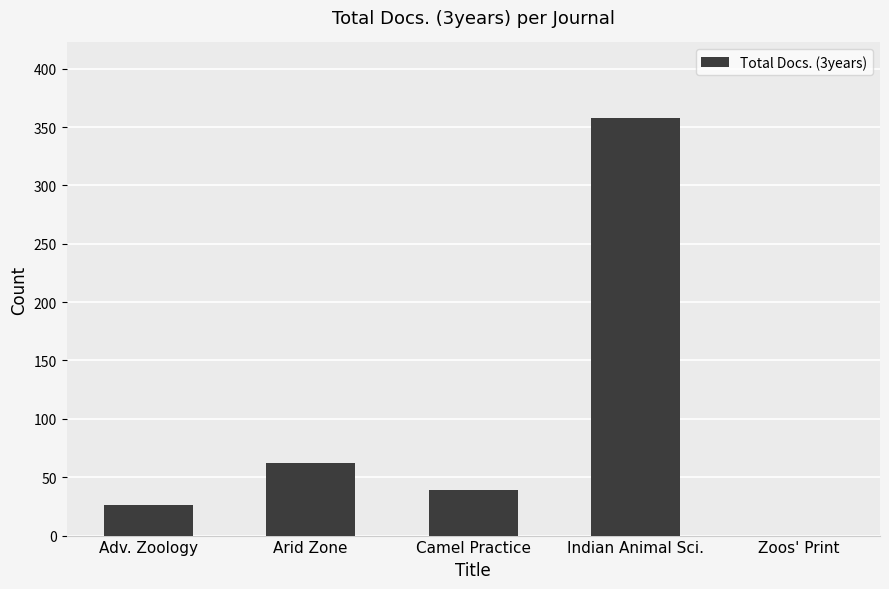

Where does the data first go above 39?

Arid Zone